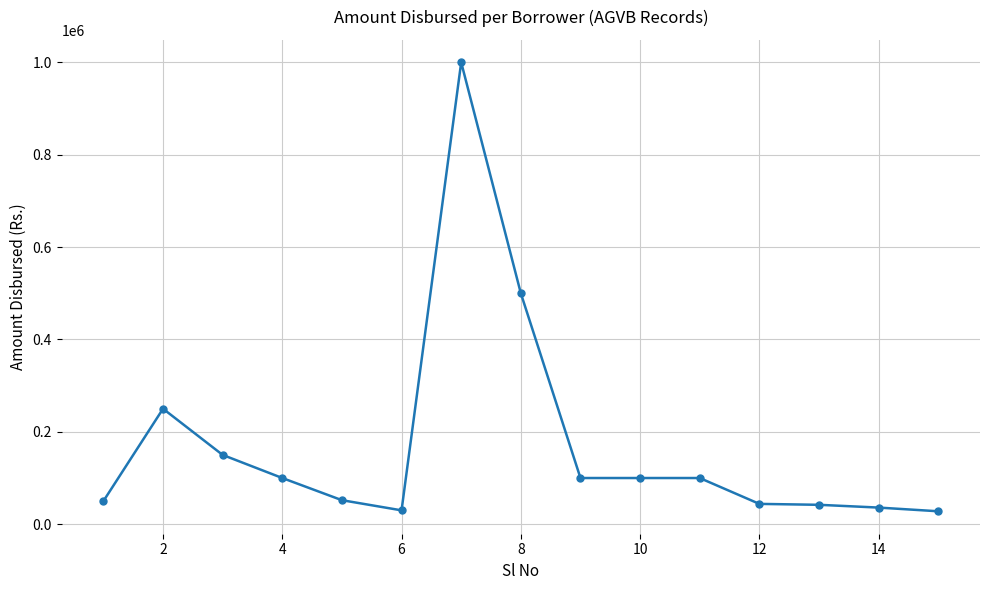

What is the average value?

172133